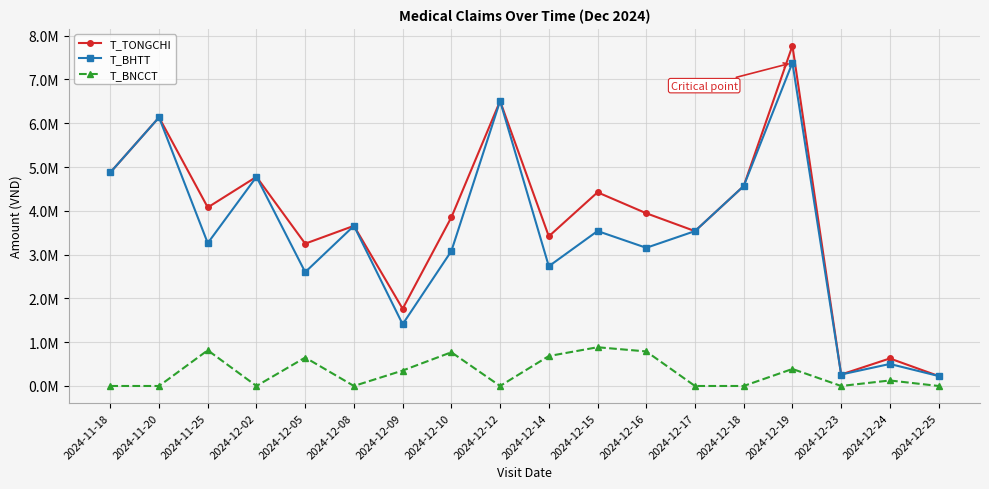

What are all the series names shown in the legend?

T_TONGCHI, T_BHTT, T_BNCCT